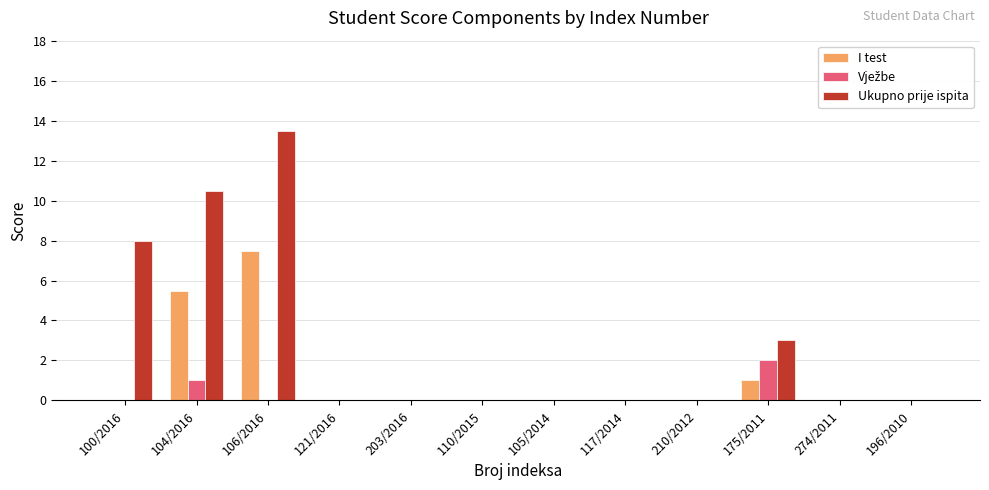

True or false: I test has a value of 4.7 at 196/2010.

False